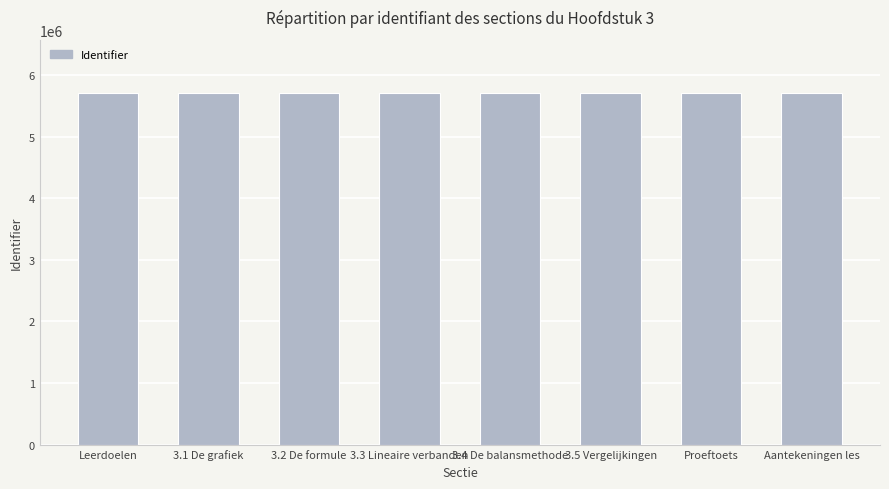

What is the difference between the second highest and minimum values?

19